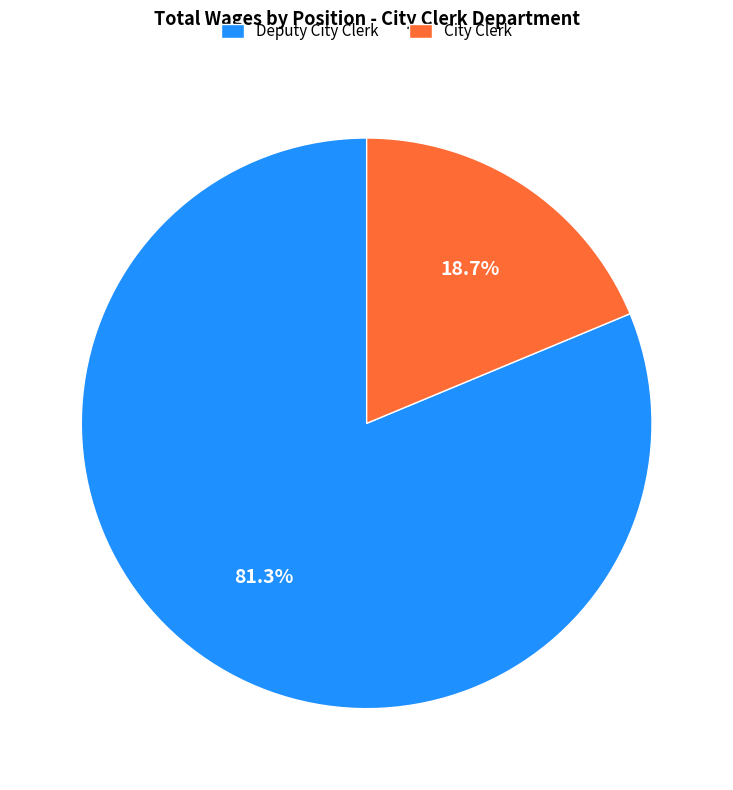

Between Deputy City Clerk and City Clerk, which is larger?

Deputy City Clerk